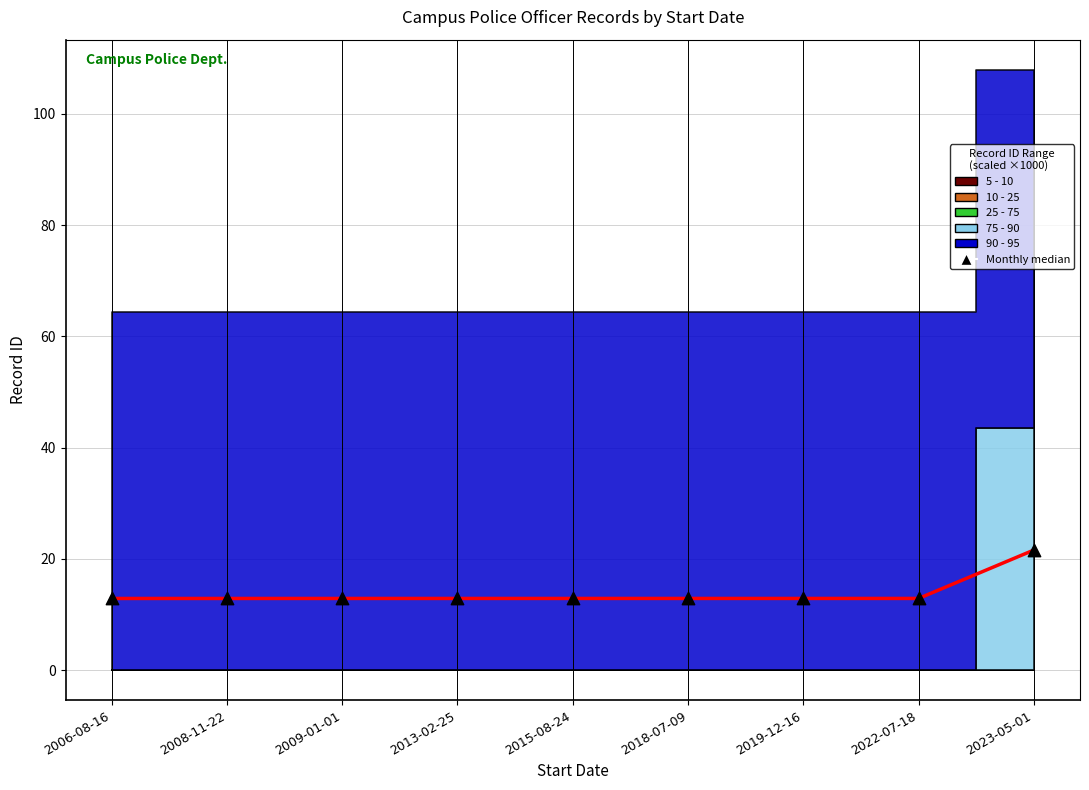

What is the range of Y values (max minus min)?

8.7